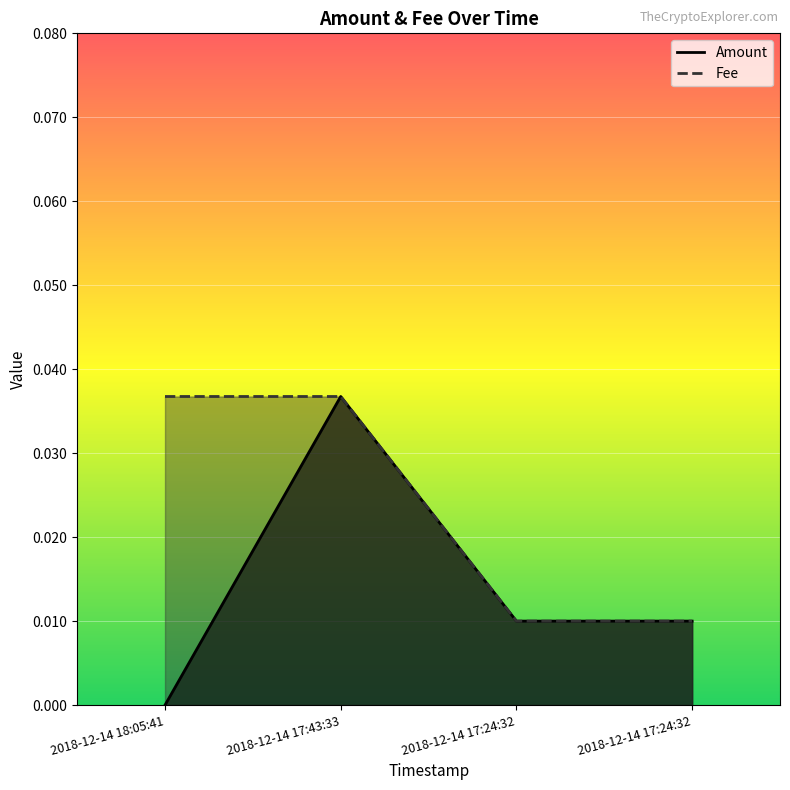

How many lines are shown in the chart?

2